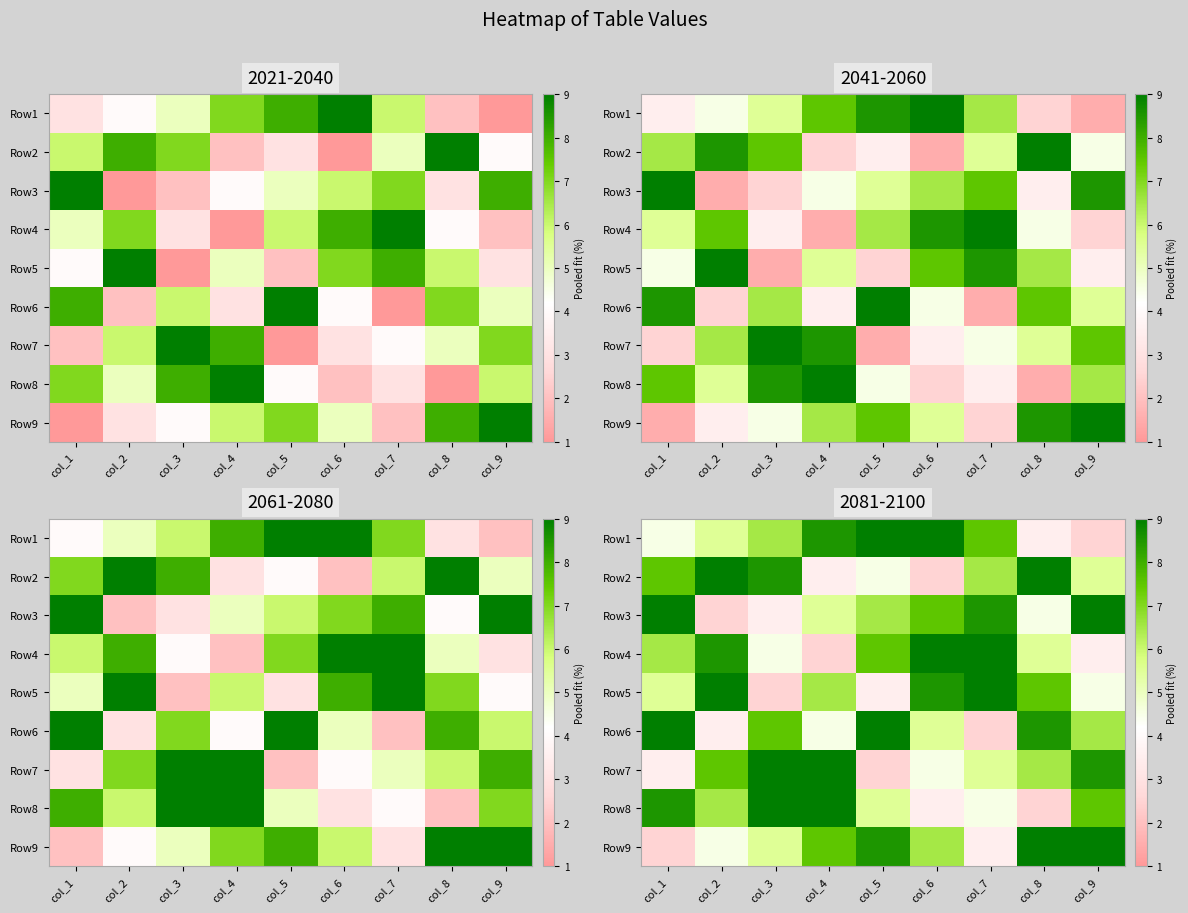

What is the total value across all series at col_1?

56.5